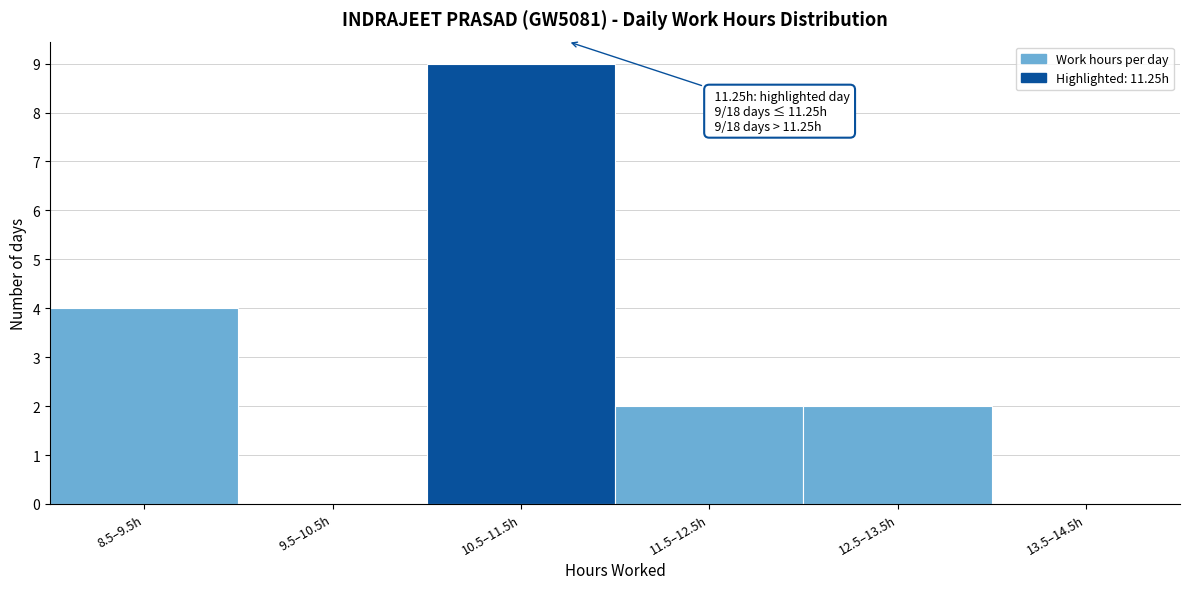

Reading left to right, what are all the values shown in this chart?

8.5–9.5h=4	9.5–10.5h=0	10.5–11.5h=9	11.5–12.5h=2	12.5–13.5h=2	13.5–14.5h=0